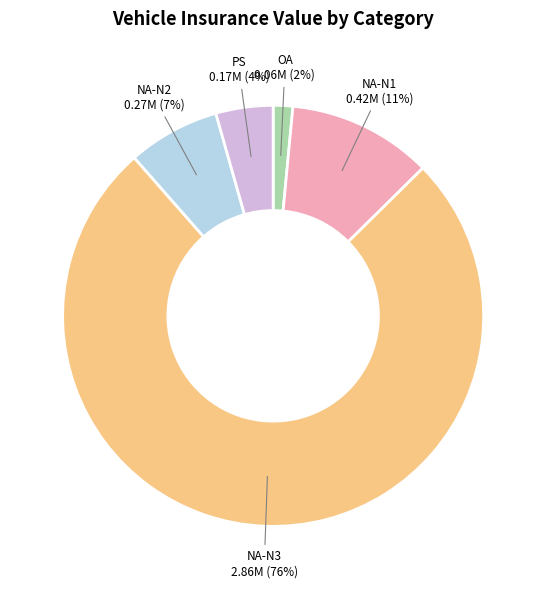

Do NA-N1 and NA-N3 together represent more than half of the pie?

Yes